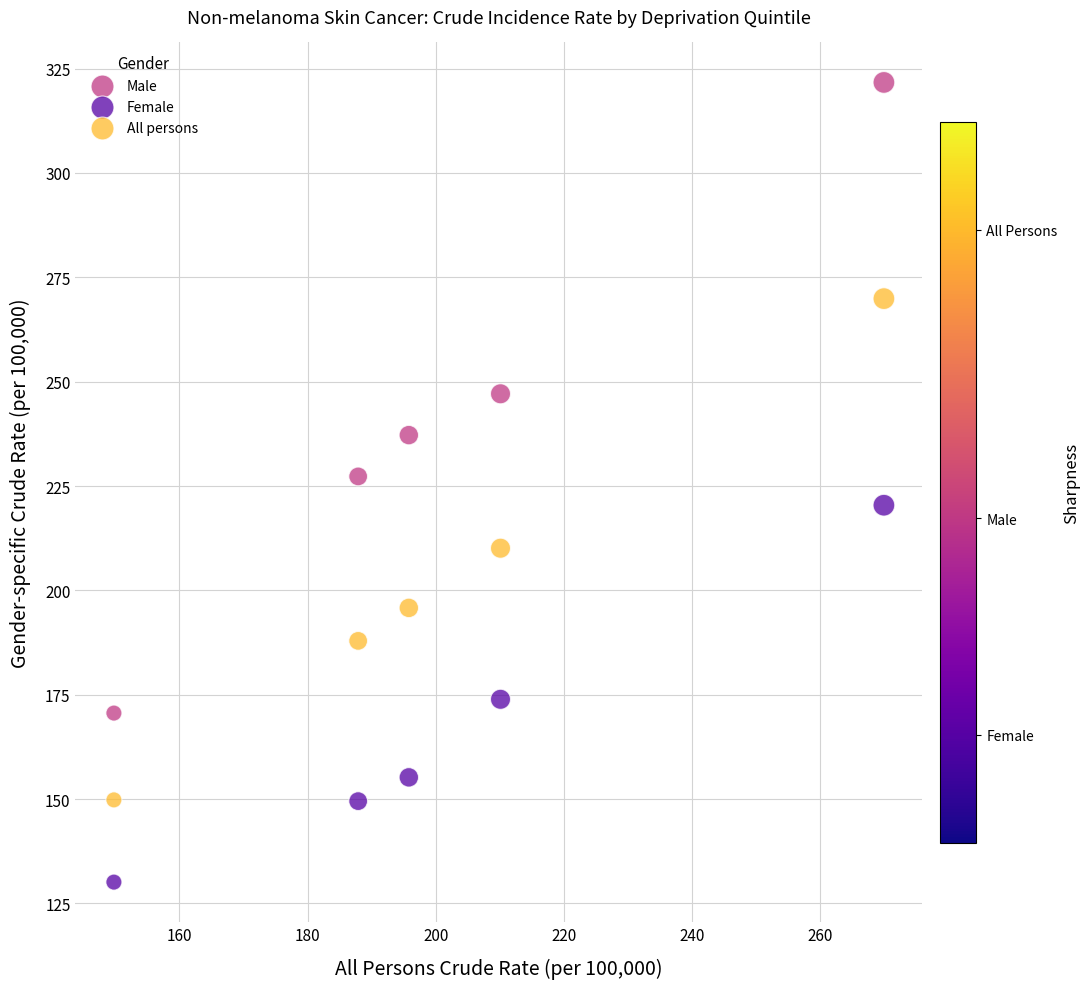

Which series contains the lowest Y value?

Female